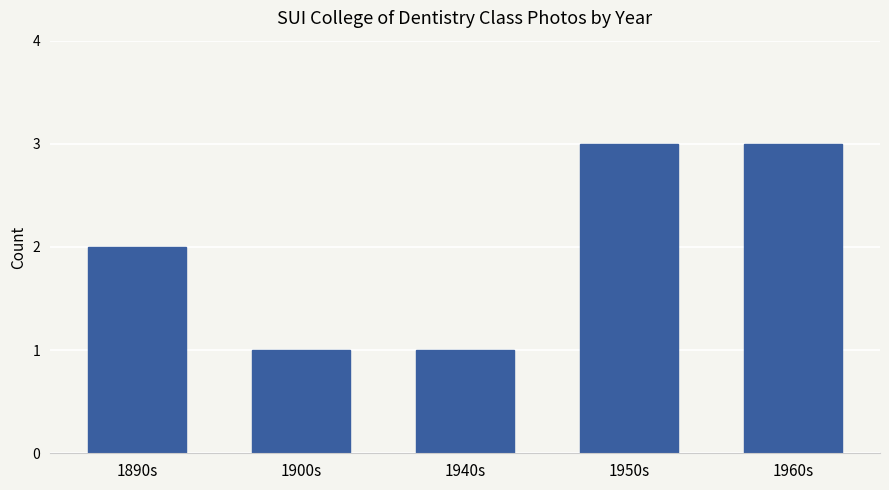

What is the change in value from 1890s to 1900s?

-1